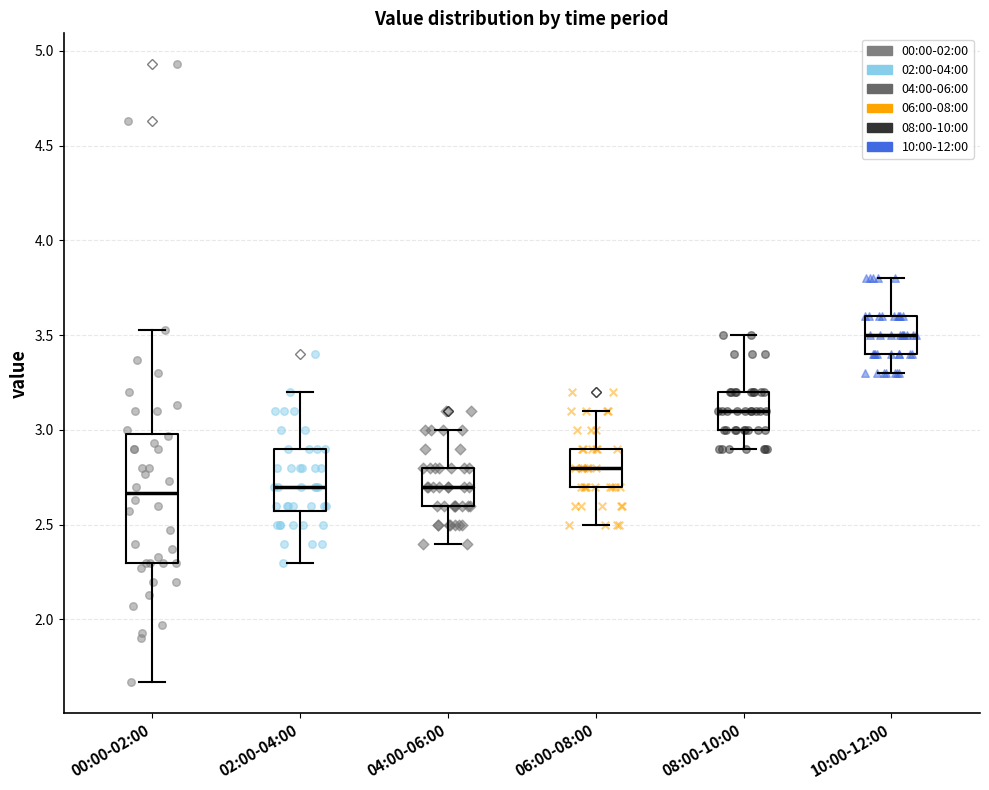

Reading left to right, read every box against the y-axis: the position of its median line, the range the box covers, and the ends of its whiskers. The values are not printed on the chart, so give them approximately, as read against the axis.

00:00-02:00: median 2.65, box 2.30 to 3.00, whiskers 1.65 to 3.55
02:00-04:00: median 2.70, box 2.60 to 2.90, whiskers 2.30 to 3.20
04:00-06:00: median 2.70, box 2.60 to 2.80, whiskers 2.40 to 3.00
06:00-08:00: median 2.80, box 2.70 to 2.90, whiskers 2.50 to 3.10
08:00-10:00: median 3.10, box 3.00 to 3.20, whiskers 2.90 to 3.50
10:00-12:00: median 3.50, box 3.40 to 3.60, whiskers 3.30 to 3.80